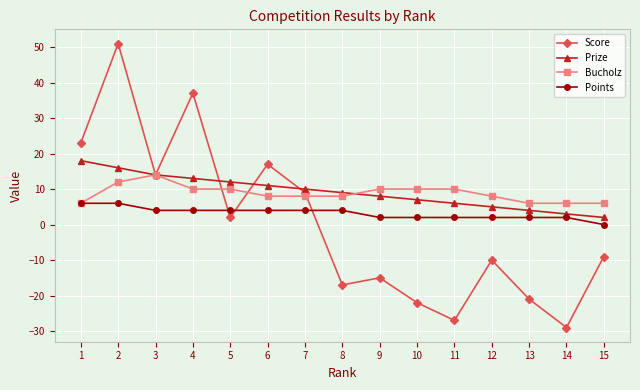

Which series has the largest range (max minus min)?

Score